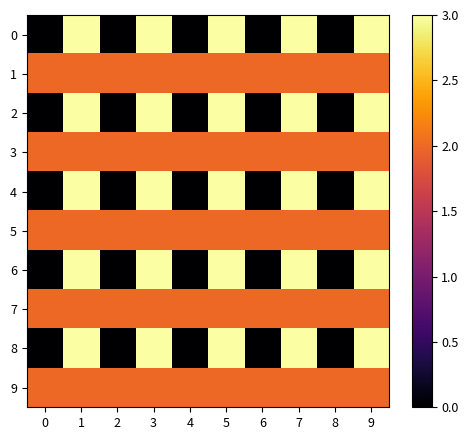

How many categories are shown in the chart?

10